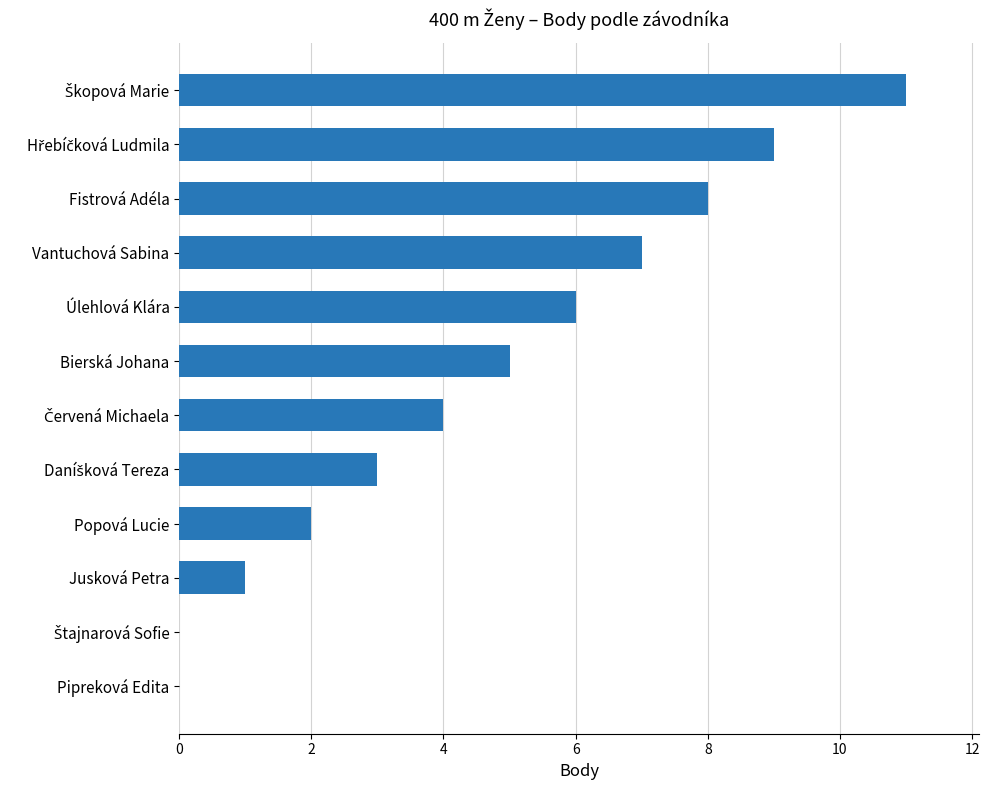

What is the approximate value at Fistrová Adéla?

8